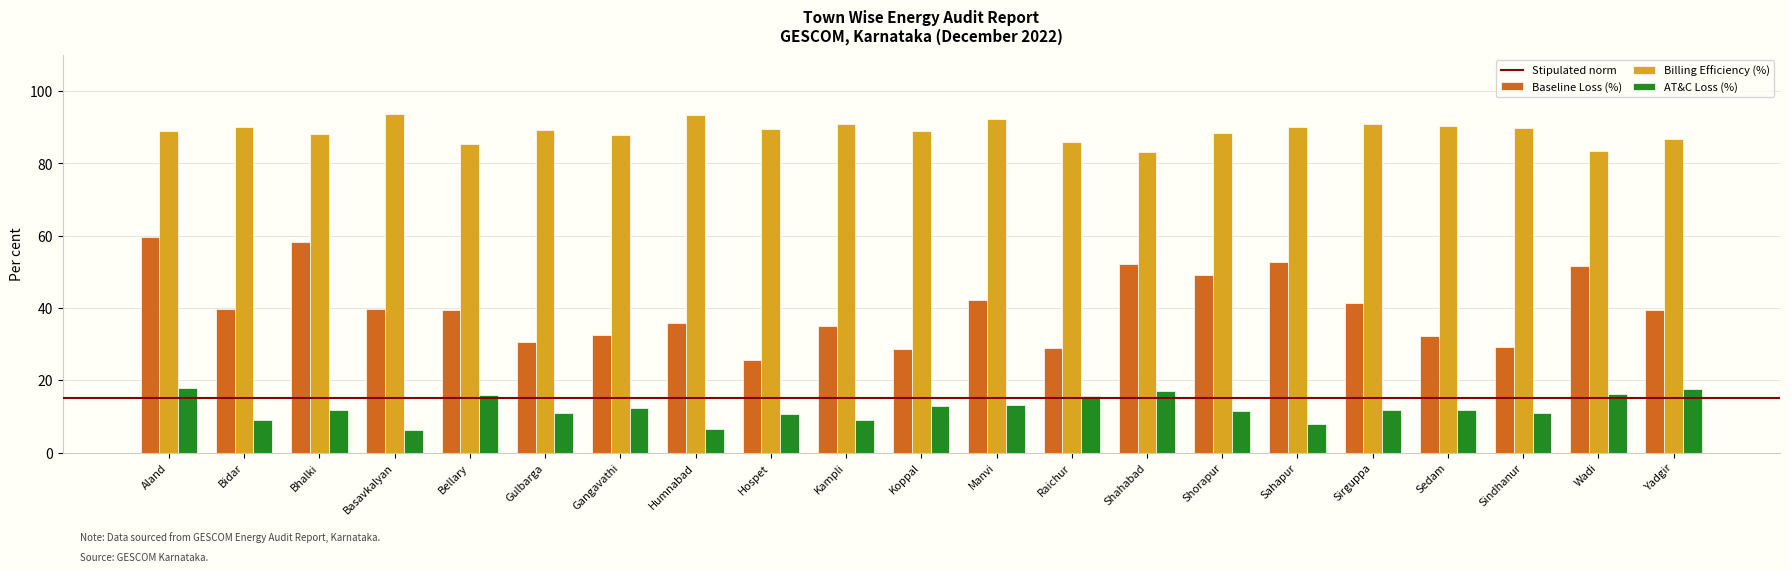

Which series changed the most between Bhalki and Yadgir?

Baseline Loss (%)